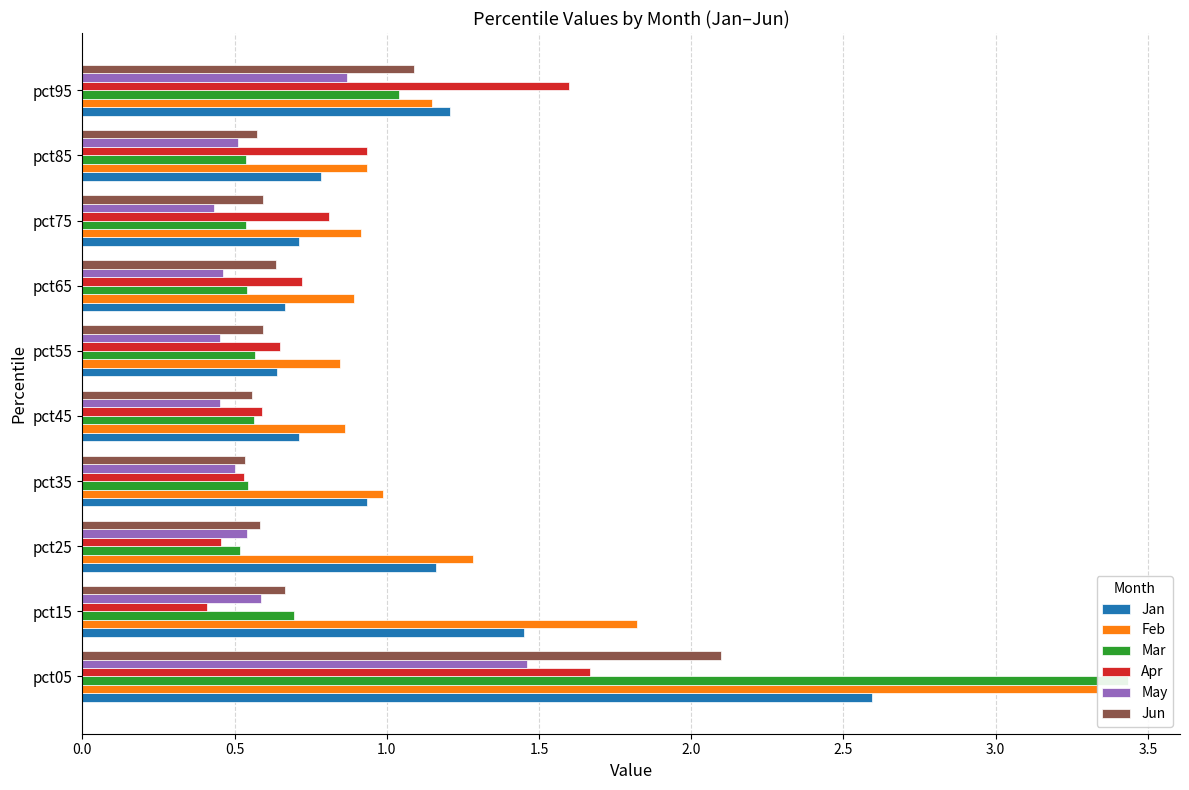

Rank the series at pct25 from highest to lowest value.

Feb, Jan, Jun, May, Mar, Apr